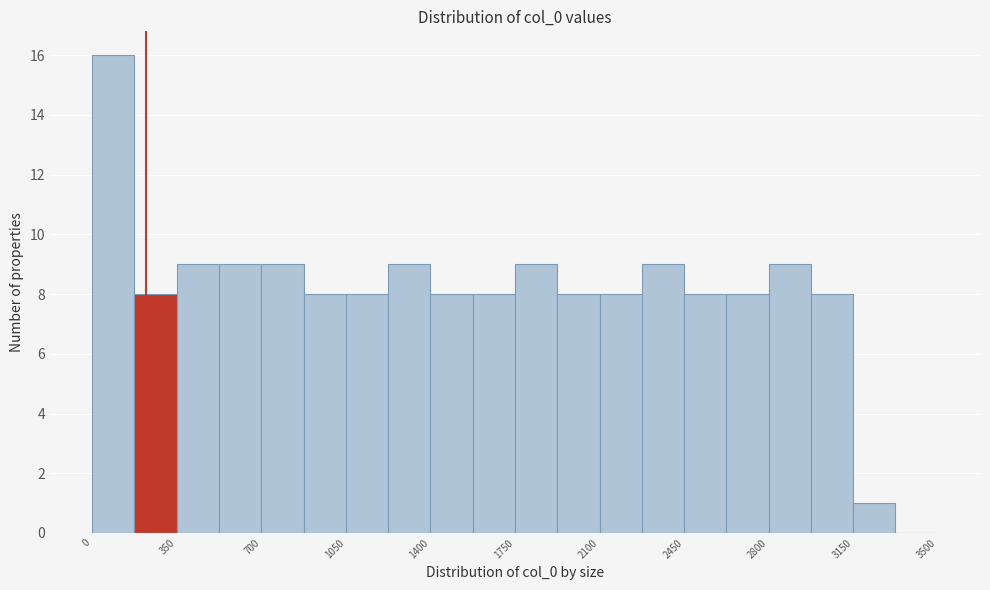

Read against the x-axis, roughly where is the centre of the tallest bar?

100